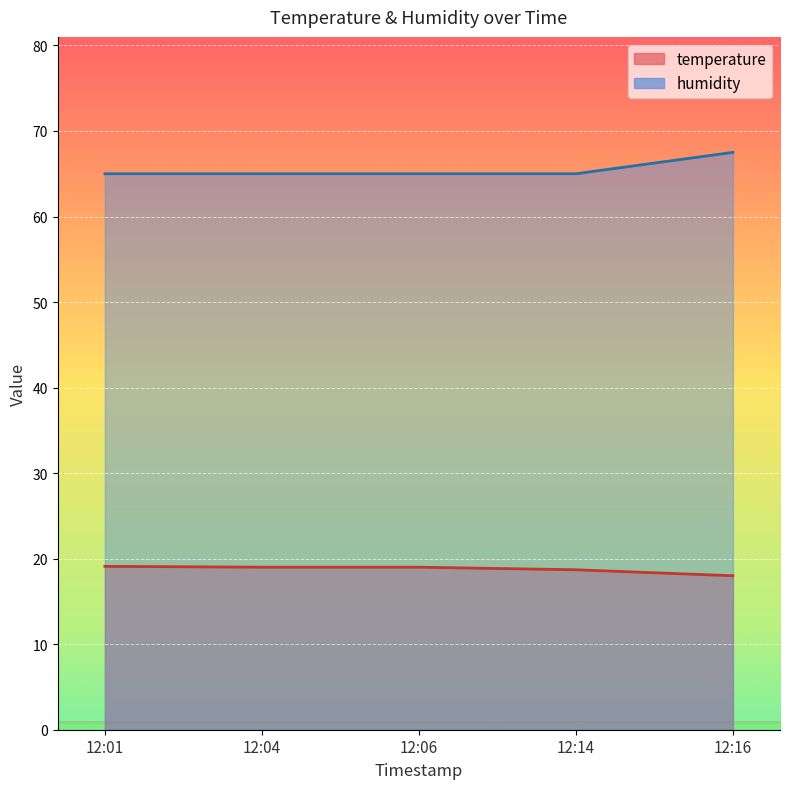

What is the difference between the second highest and minimum values in the temperature series?

1.0